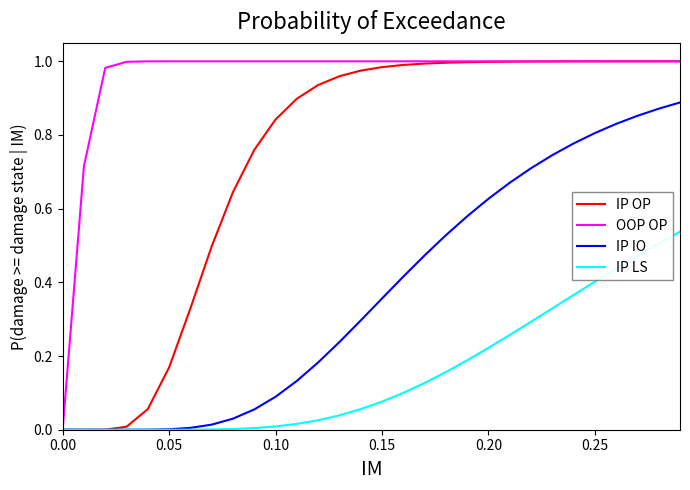

List the series in order of their overall mean, highest first.

OOP OP, IP OP, IP IO, IP LS